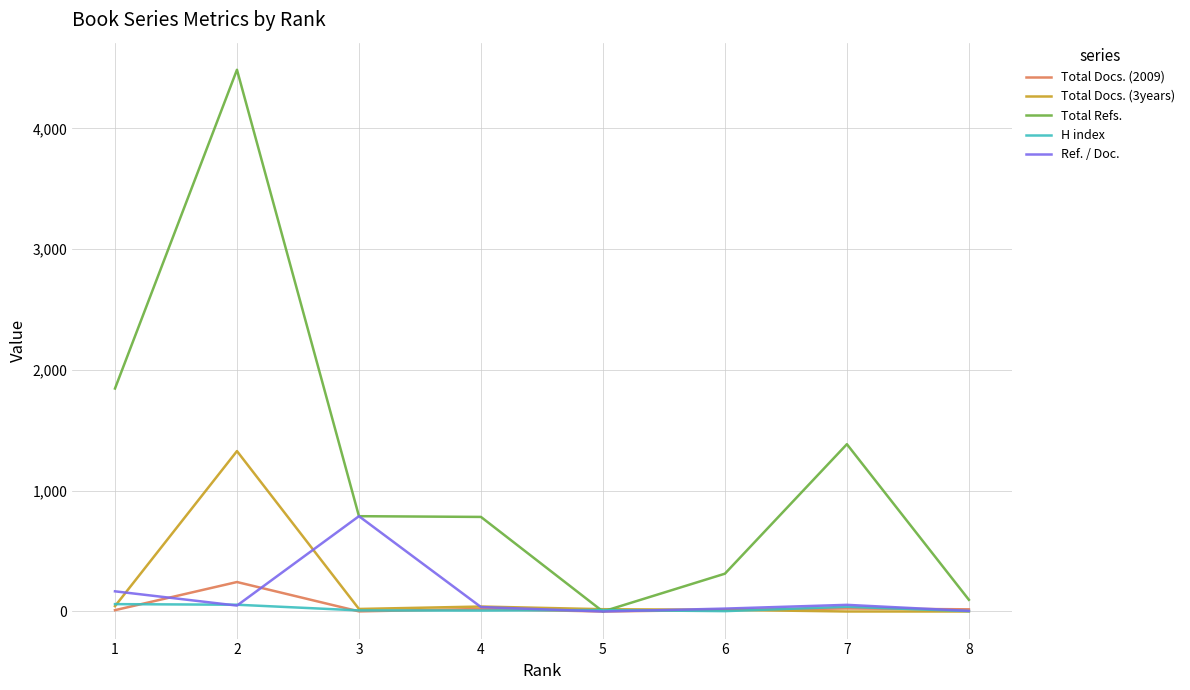

Where is the first local maximum for Total Docs. (2009)?

2